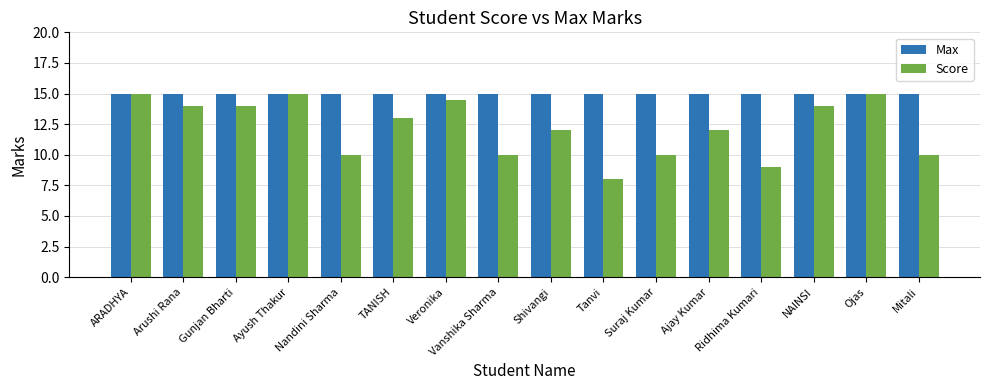

Reading left to right, list all the values displayed in this chart.

Max: 15.0	15.0	15.0	15.0	15.0	15.0	15.0	15.0	15.0	15.0	15.0	15.0	15.0	15.0	15.0	15.0
Score: 15.0	14.0	14.0	15.0	10.0	13.0	14.5	10.0	12.0	8.0	10.0	12.0	9.0	14.0	15.0	10.0